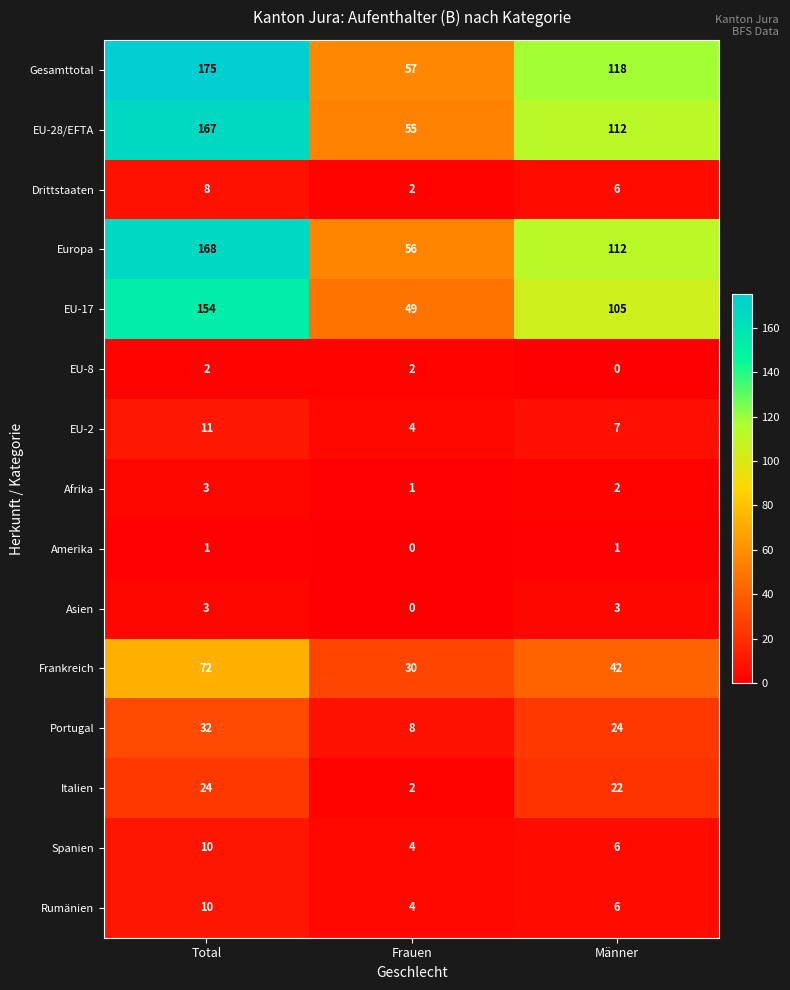

The Drittstaaten series shows 6 at Männer. True or false?

True